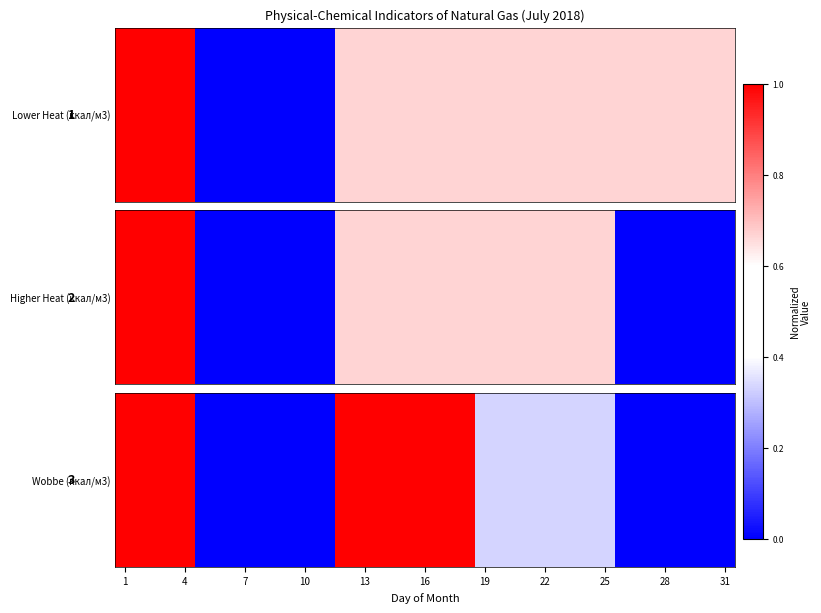

The chart shows a value of 0.3 at 13. True or false?

False